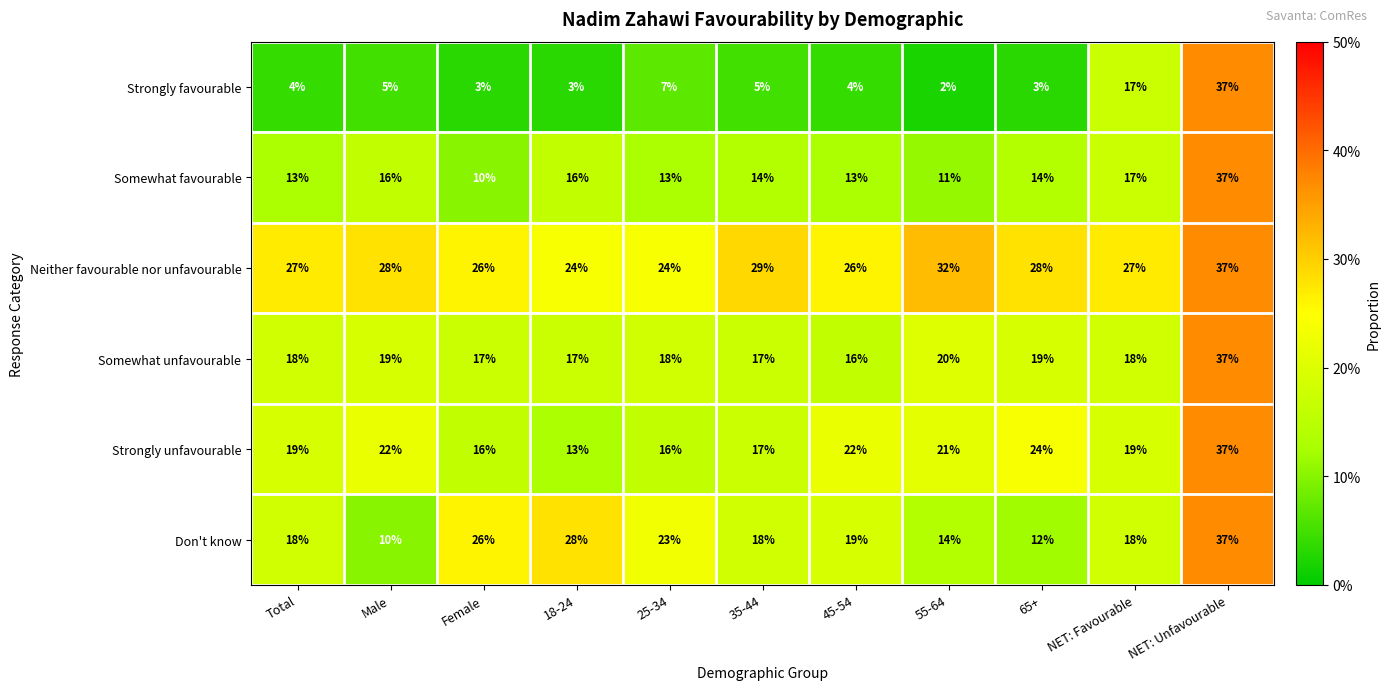

Rank the series at 45-54 from highest to lowest value.

Neither favourable nor unfavourable, Strongly unfavourable, Don't know, Somewhat unfavourable, Somewhat favourable, Strongly favourable